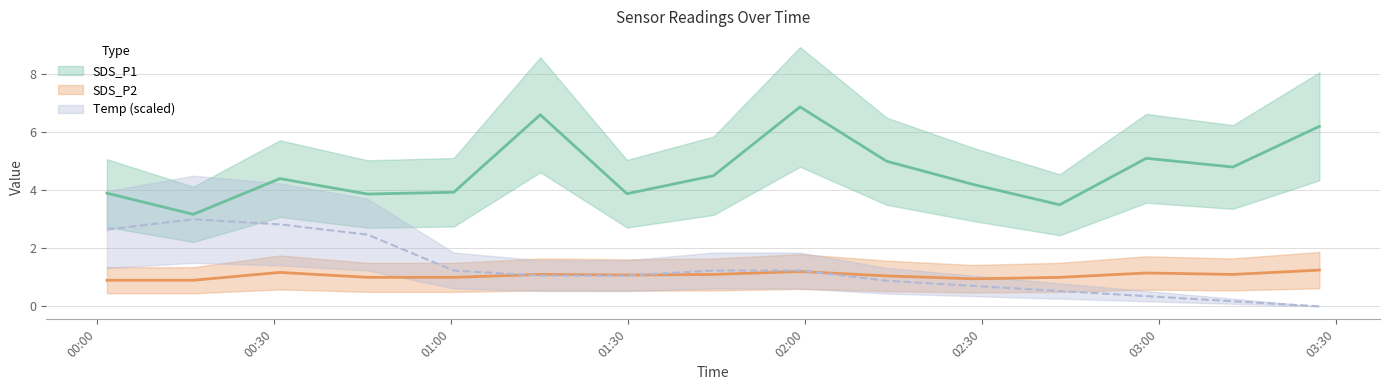

What is the label of the 11th point from the left?

2023/04/27 02:28:30